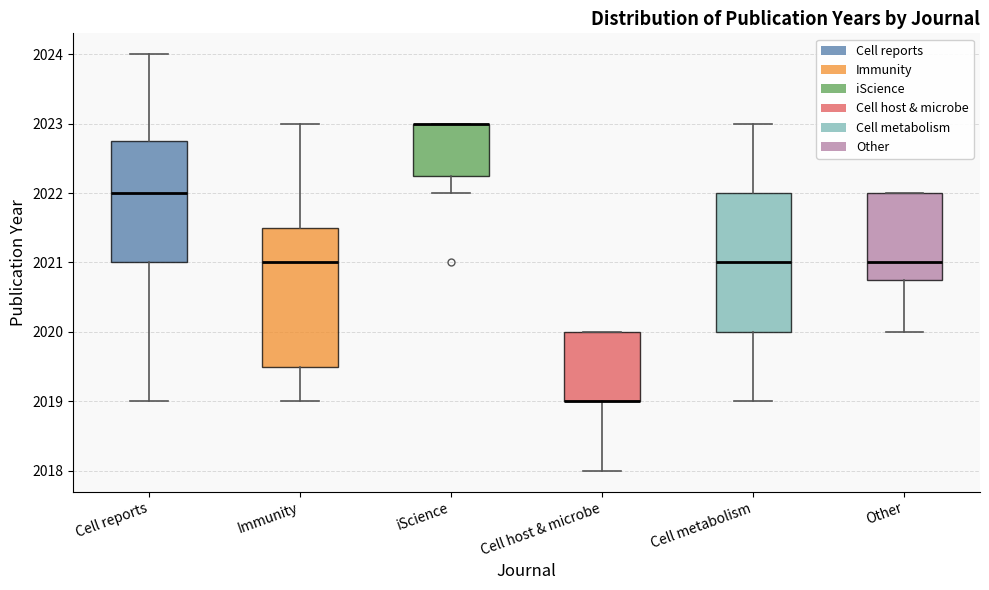

Where is the upper edge of the box for Cell host & microbe on the y-axis? The values are not printed on the chart, so give them approximately, as read against the axis.

2020.0